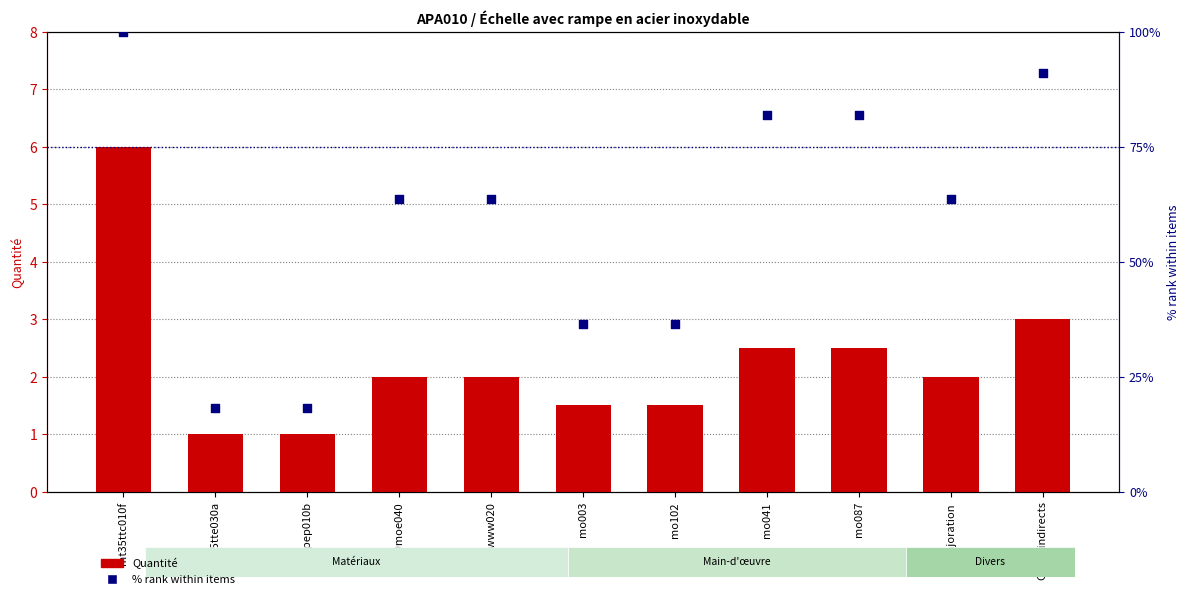

Which series contains the highest Y value?

% rank within items